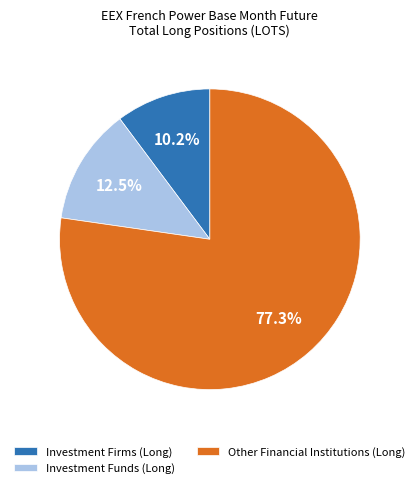

Which has a higher value, Investment Firms (Long) or Investment Funds (Long)?

Investment Funds (Long)